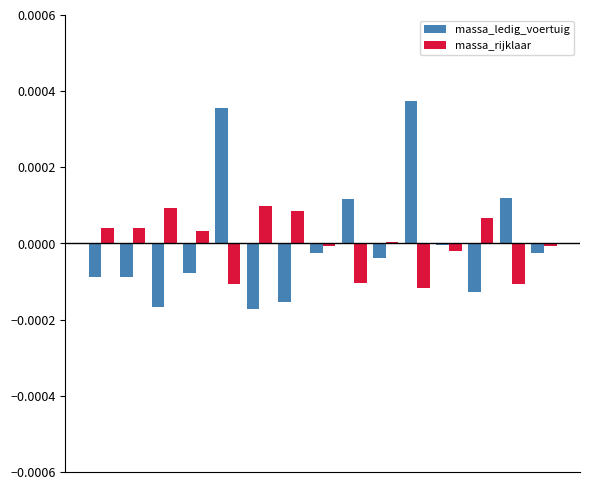

Rank the series by their maximum value, from highest to lowest.

massa_ledig_voertuig, massa_rijklaar